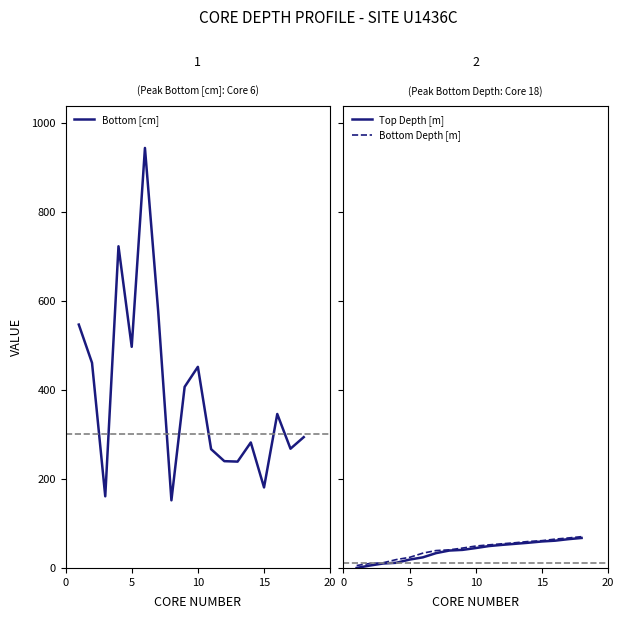

What is the minimum value for Bottom [cm]?

152